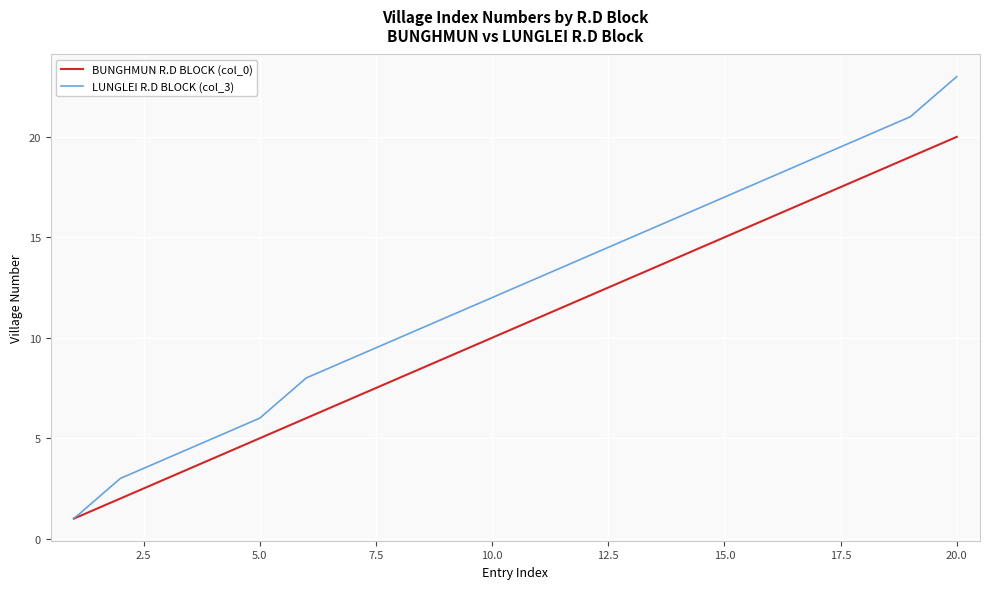

Reading left to right, extract all data points from this chart.

BUNGHMUN R.D BLOCK (col_0): 1	2	3	4	5	6	7	8	9	10	11	12	13	14	15	16	17	18	19	20
LUNGLEI R.D BLOCK (col_3): 1	3	4	5	6	8	9	10	11	12	13	14	15	16	17	18	19	20	21	23